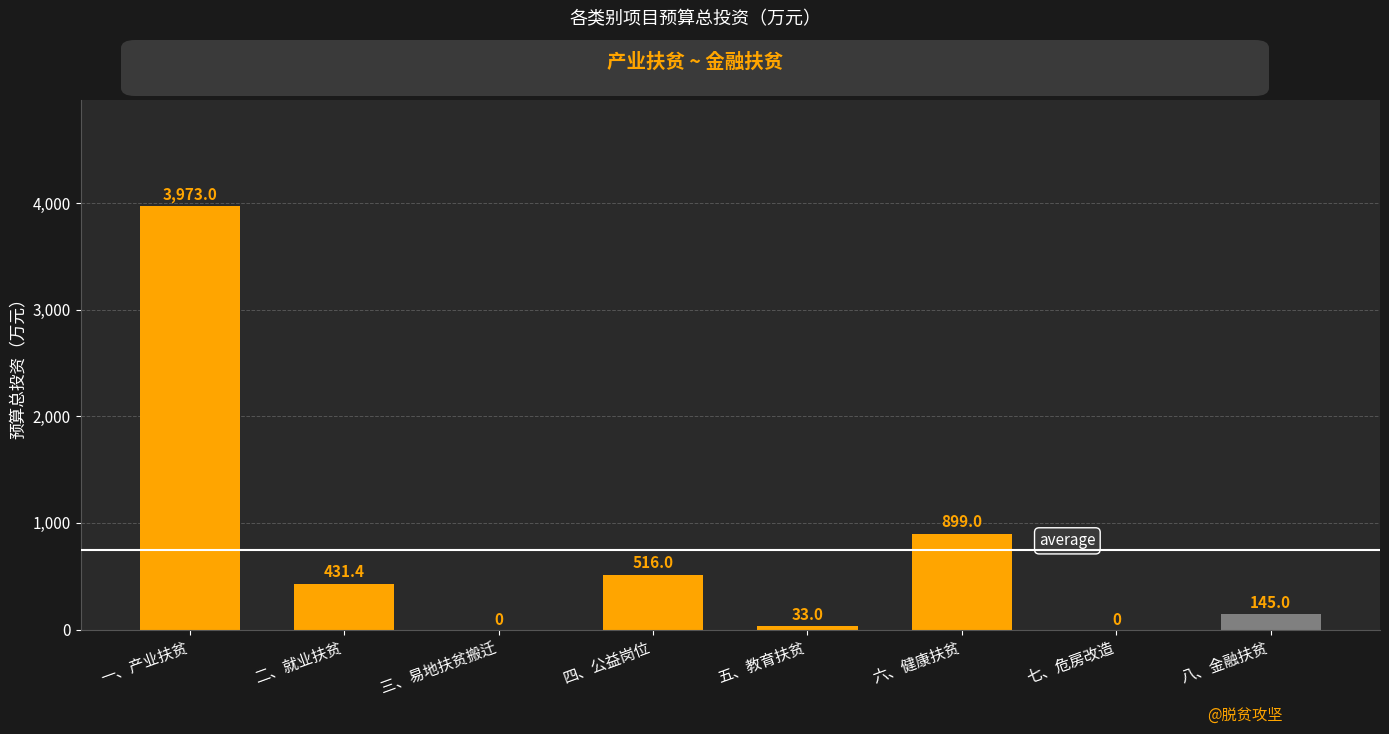

What is the average value?

749.7